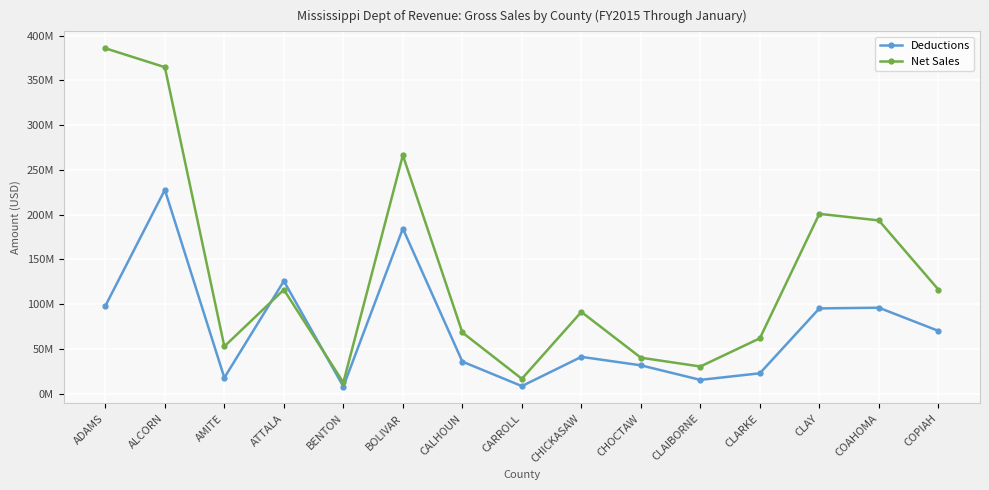

Is this an area chart (filled region under the line)?

No